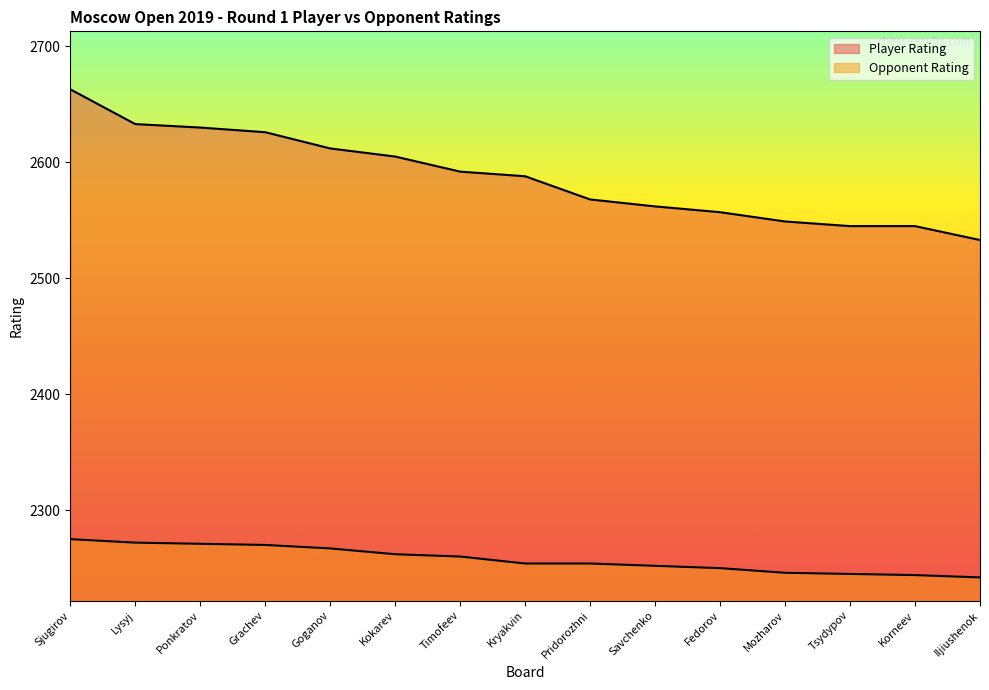

True or false: Player Rating has more than 2 interior local peaks.

False